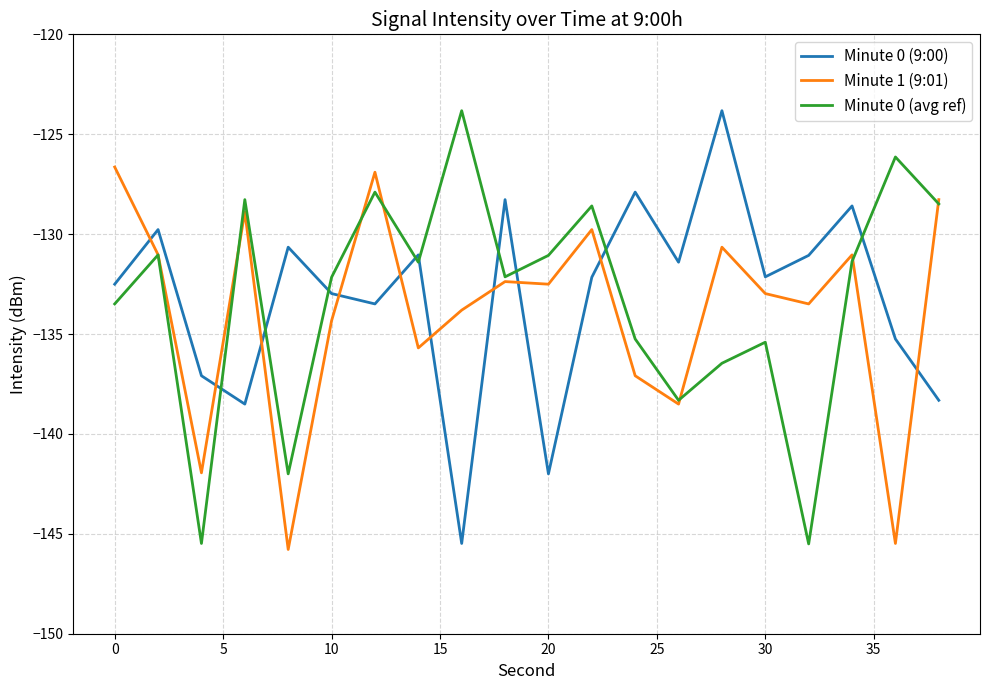

What is the lowest value of the Minute 0 (9:00) series?

-145.5